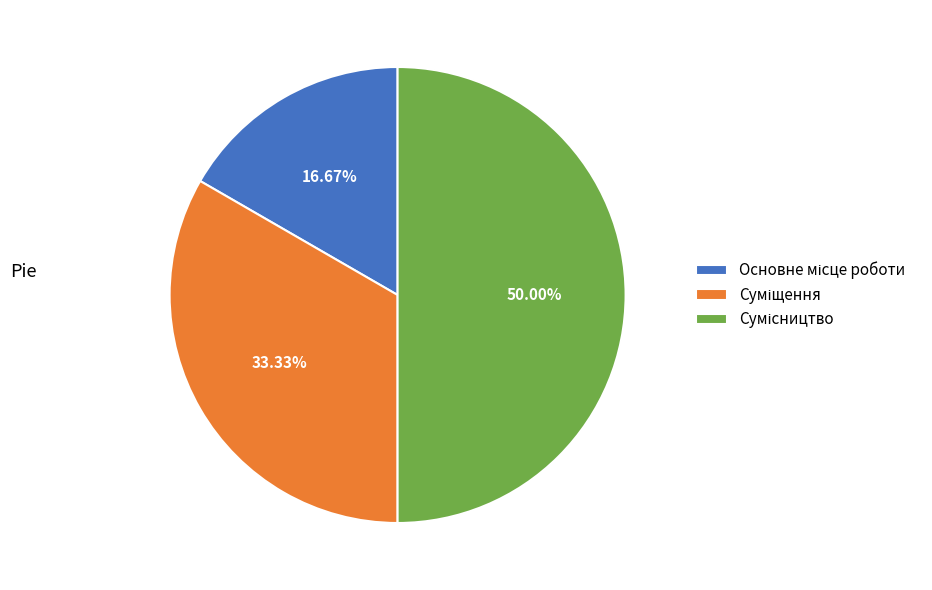

To the nearest percent, what percentage of the pie is Основне місце роботи?

17%